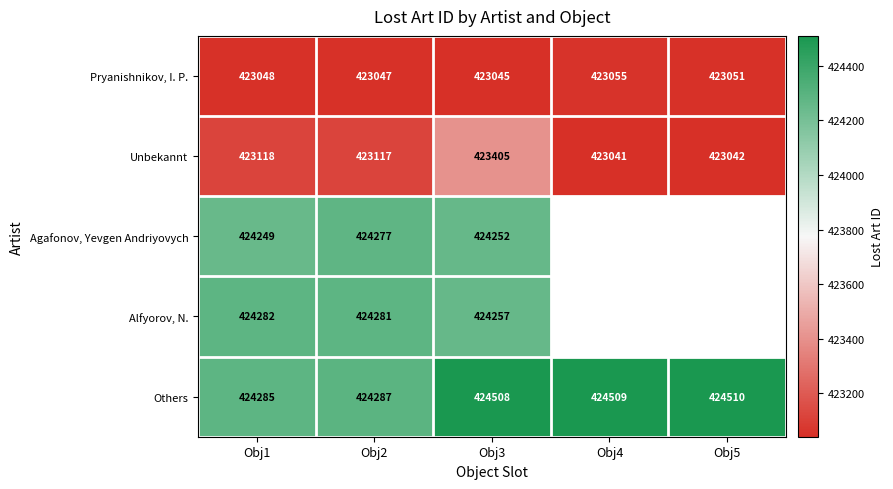

List the labels in order of Pryanishnikov, I. P. value, largest first.

Obj4, Obj5, Obj1, Obj2, Obj3